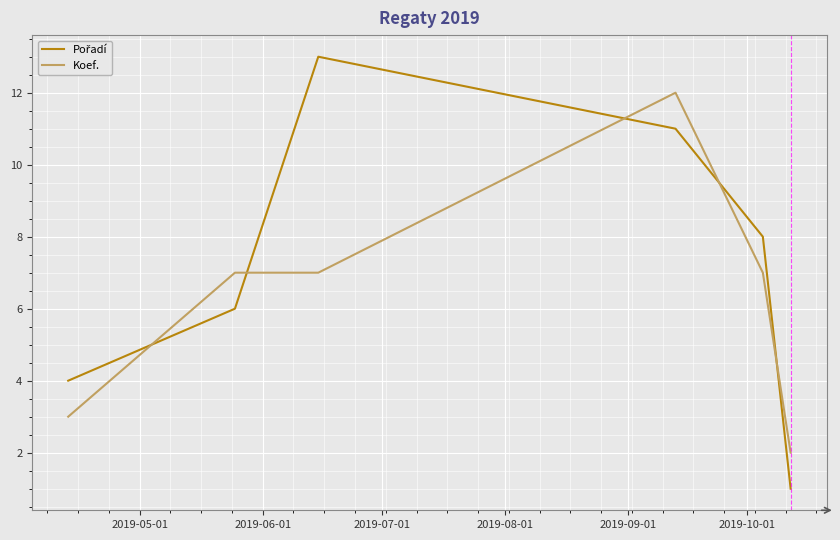

What is the difference between the maximum and second lowest values in the Koef. series?

9